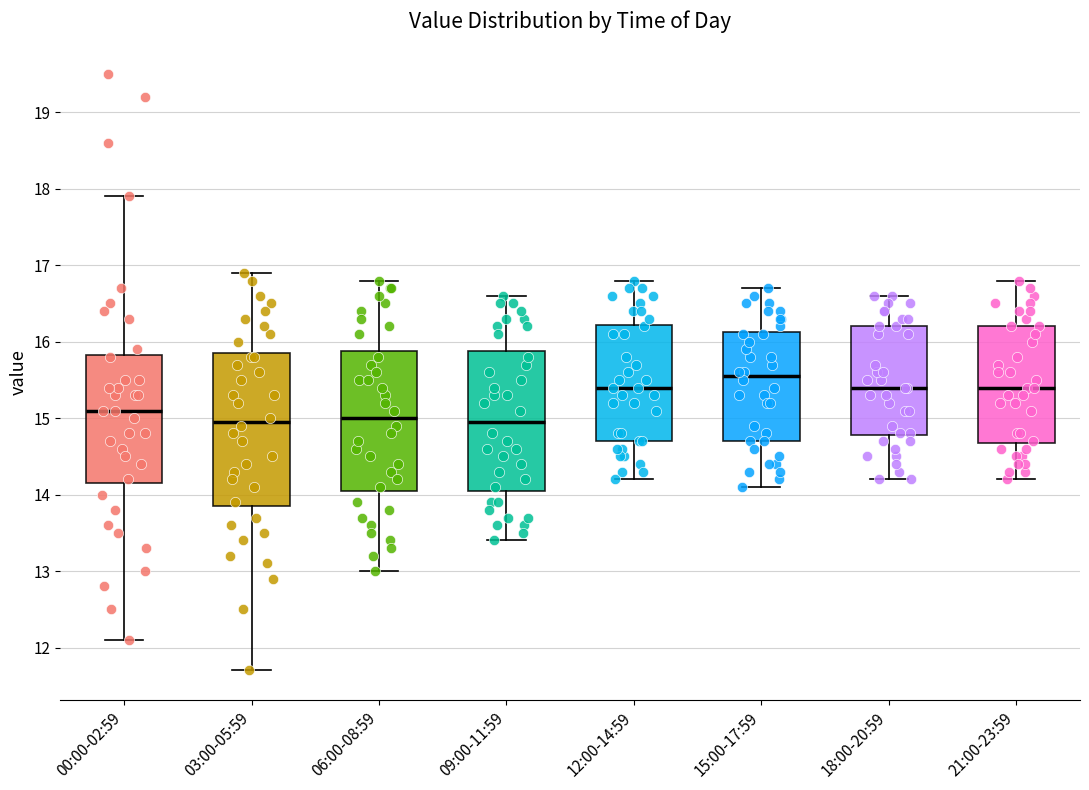

Comparing the boxes themselves (not the whiskers), which one is the tallest?

03:00-05:59